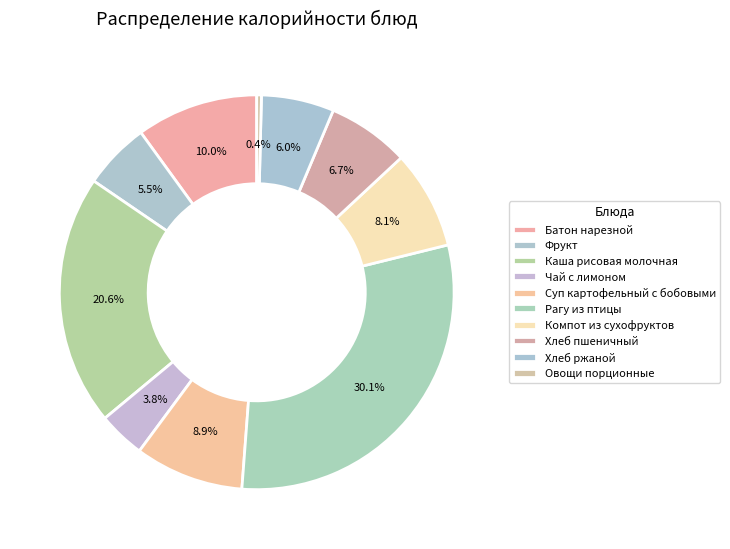

What is the largest slice in the pie chart?

Рагу из птицы